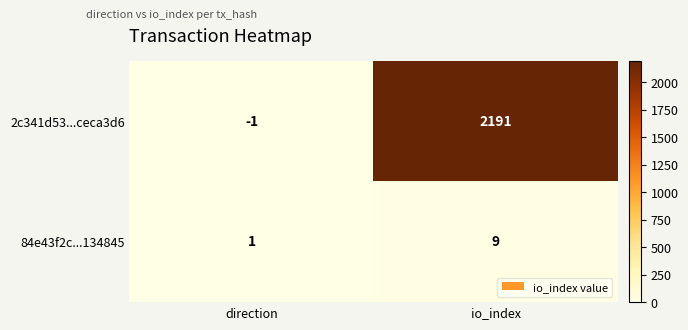

What is the average value of the 2c341d53...ceca3d6 series?

1095